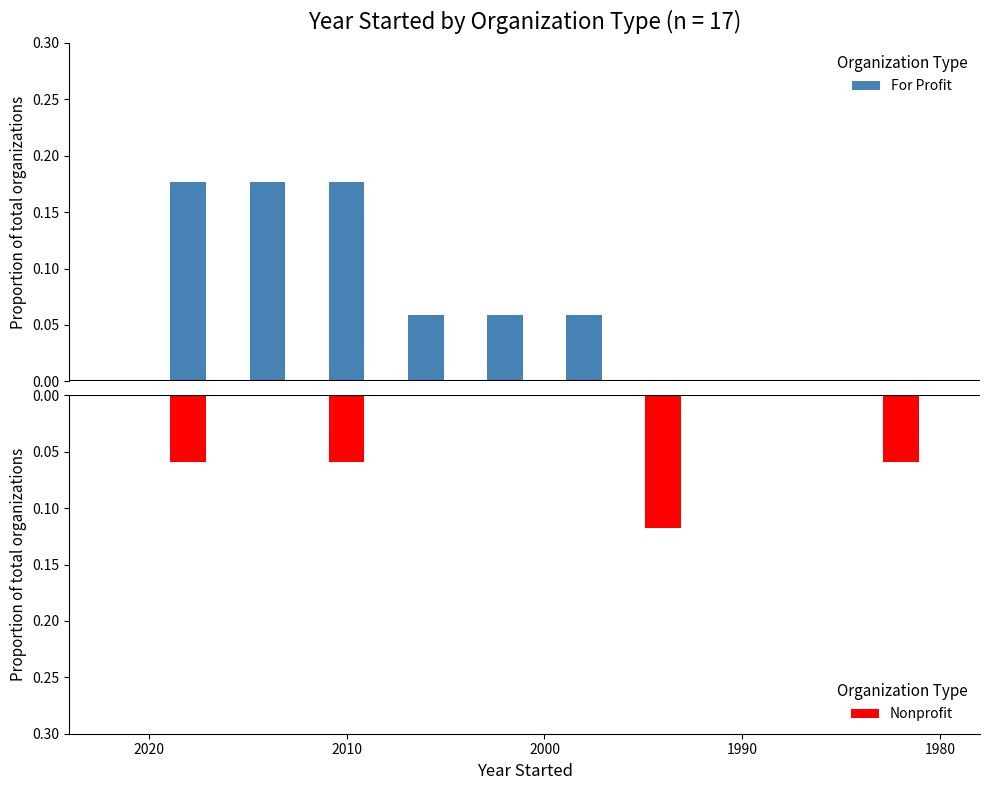

Rank the series by their maximum value, from highest to lowest.

For Profit, Nonprofit